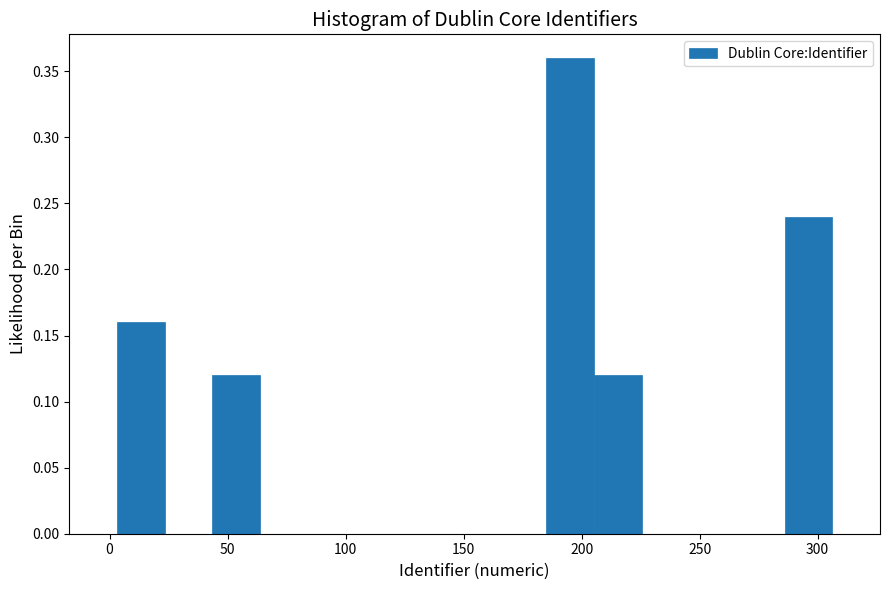

How tall is the bar that spans 5 to 25 on the x-axis? Neither the bar edges nor the heights are printed on the chart, so give them approximately, as read against the axes.

0.16